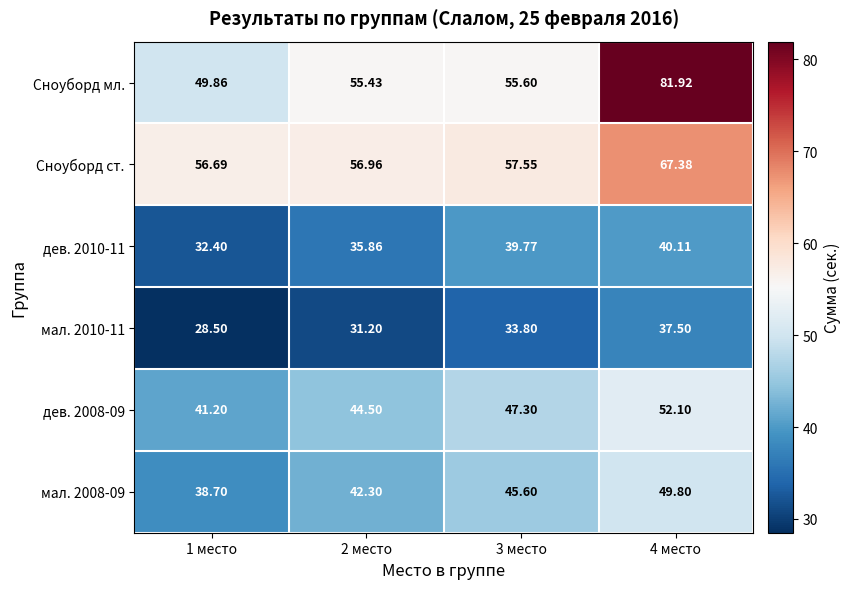

Which series has the largest total across all categories?

Сноуборд мл.